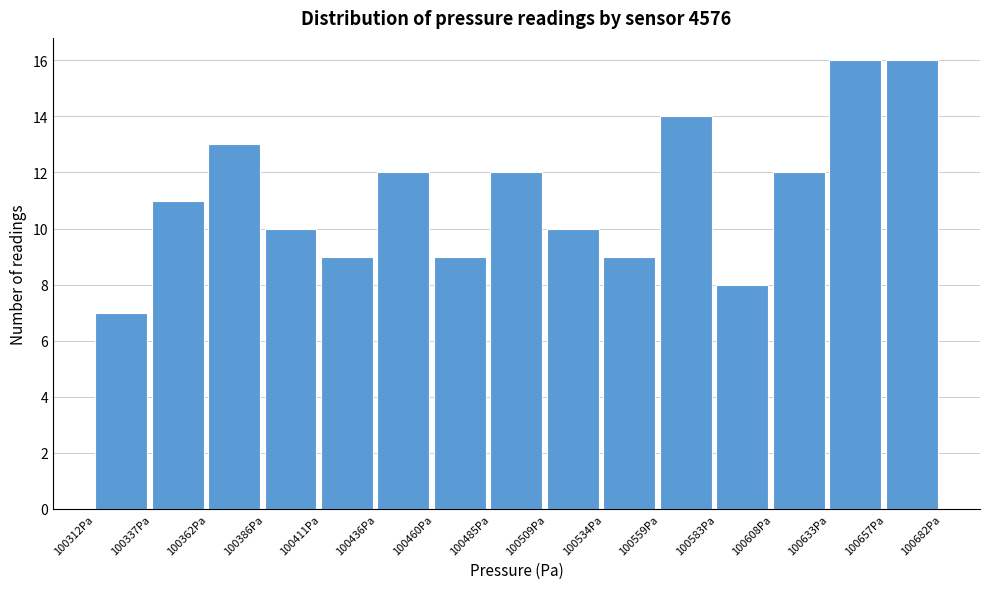

Reading left to right, transcribe this chart: for each bar, give the range it covers on the x-axis and its height. Neither the bar edges nor the heights are printed on the chart, so give them approximately, as read against the axes.

100310 to 100335: 7
100335 to 100360: 11
100360 to 100385: 13
100385 to 100410: 10
100410 to 100435: 9
100435 to 100460: 12
100460 to 100485: 9
100485 to 100510: 12
100510 to 100535: 10
100535 to 100560: 9
100560 to 100585: 14
100585 to 100610: 8
100610 to 100635: 12
100635 to 100655: 16
100655 to 100680: 16